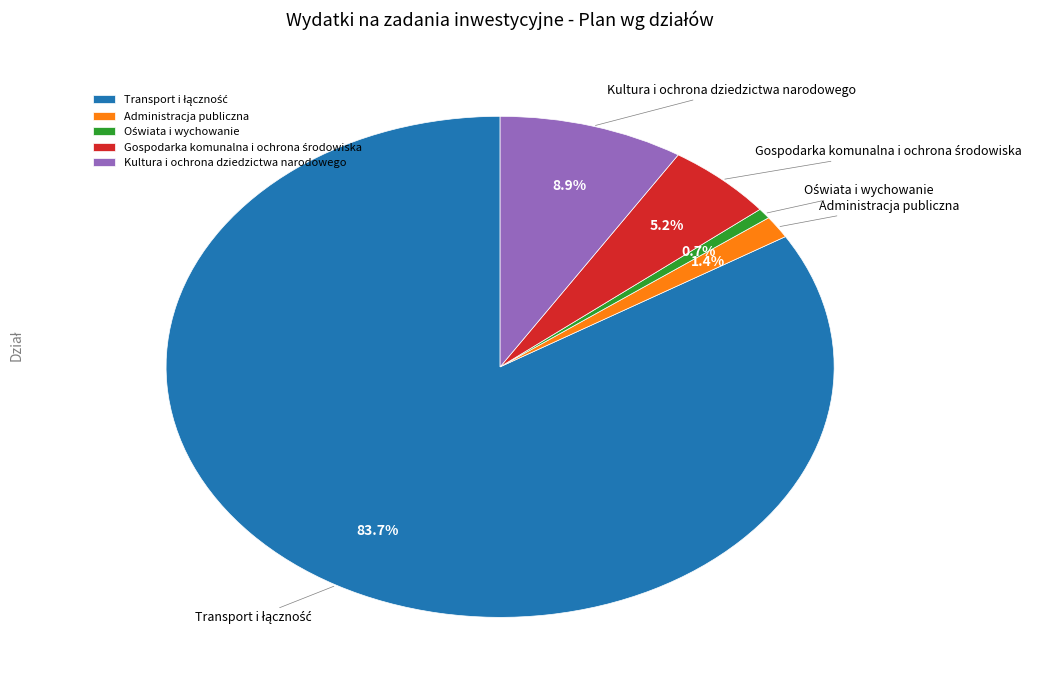

Is there any slice that represents more than half of the pie?

Yes